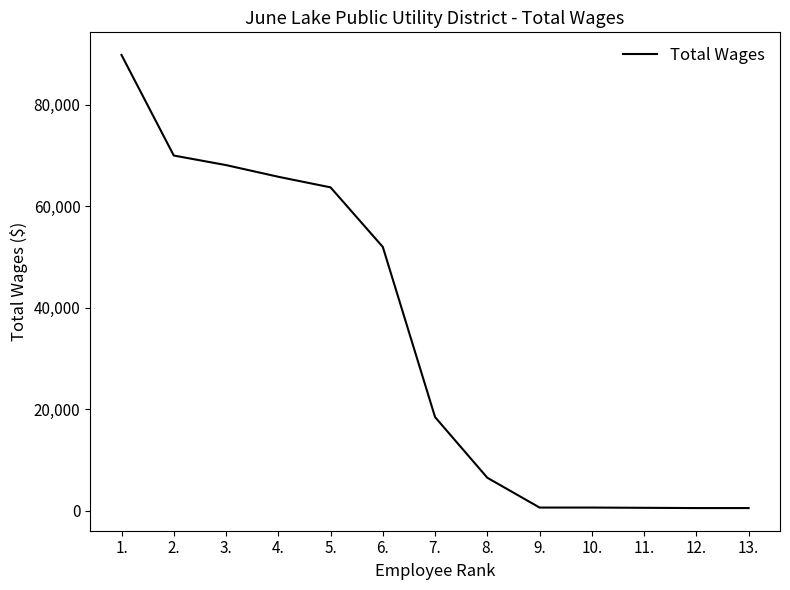

What is the difference between the maximum and minimum values?

89254